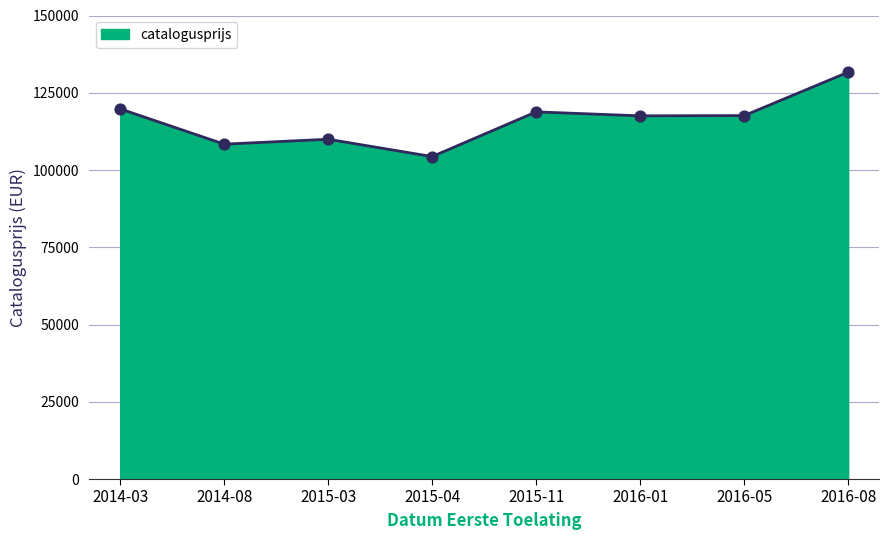

Approximately how many times larger is the value at 2014-03 compared to 2016-01?

1.0